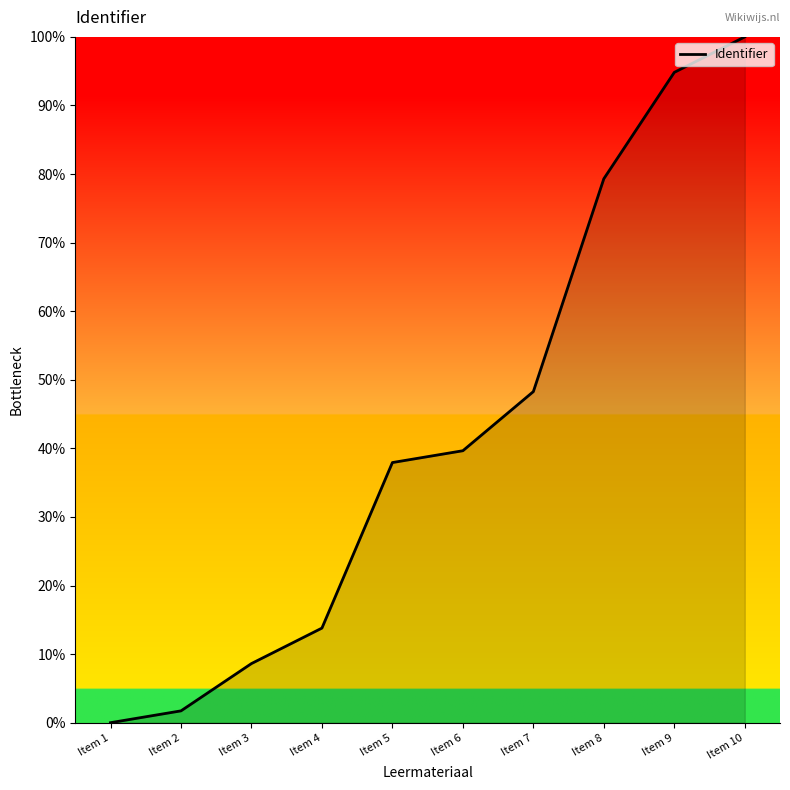

Where does the data first go above 39?

Item 6